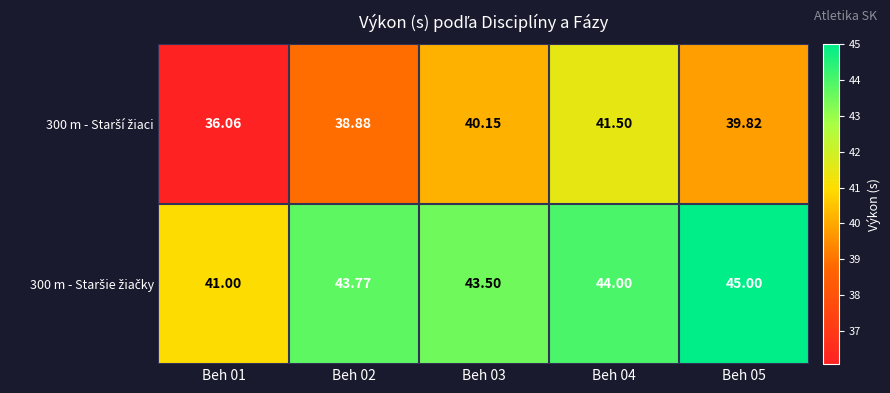

Which series has the widest spread of values?

300 m - Starší žiaci